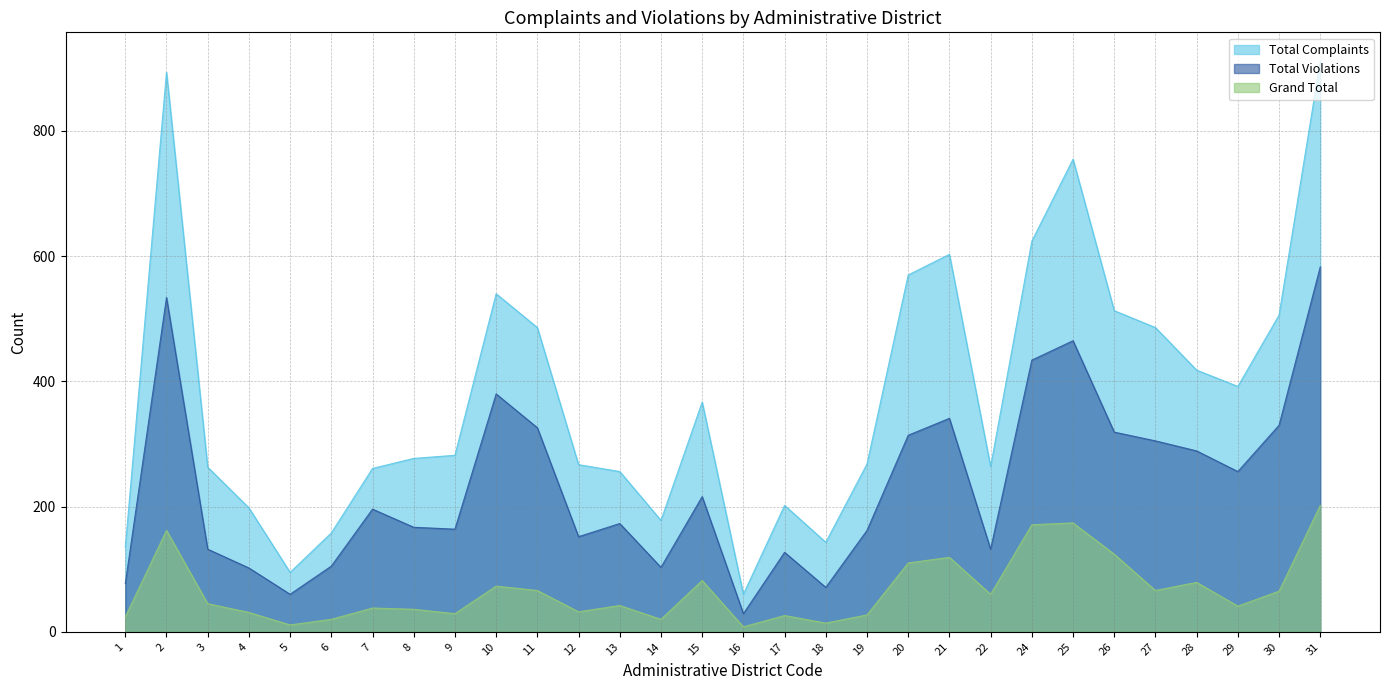

Reading left to right, list all the values displayed in this chart.

Total Complaints: 135	894	263	198	95	158	261	277	282	540	486	267	256	178	367	60	202	143	268	570	603	264	624	755	513	486	418	392	506	912
Total Violations: 77	534	132	102	60	105	196	167	164	380	326	152	173	103	216	29	127	71	162	314	341	132	434	465	319	305	289	256	330	583
Grand Total: 24	162	45	31	11	20	38	36	29	73	66	32	42	20	82	8	26	14	27	110	119	60	171	174	124	66	79	41	65	202